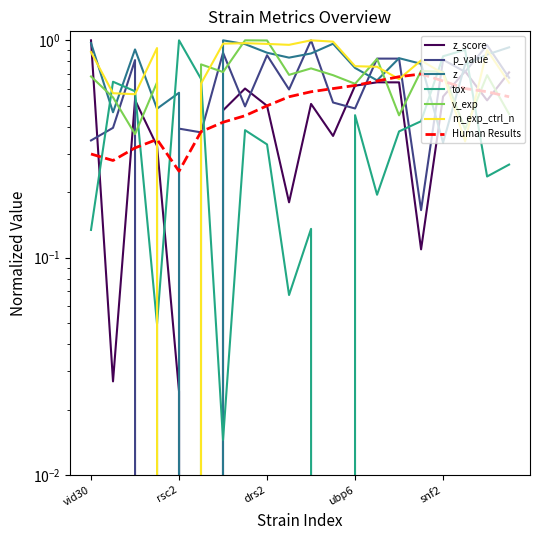

What is the label of the 5th point from the right?

swr1